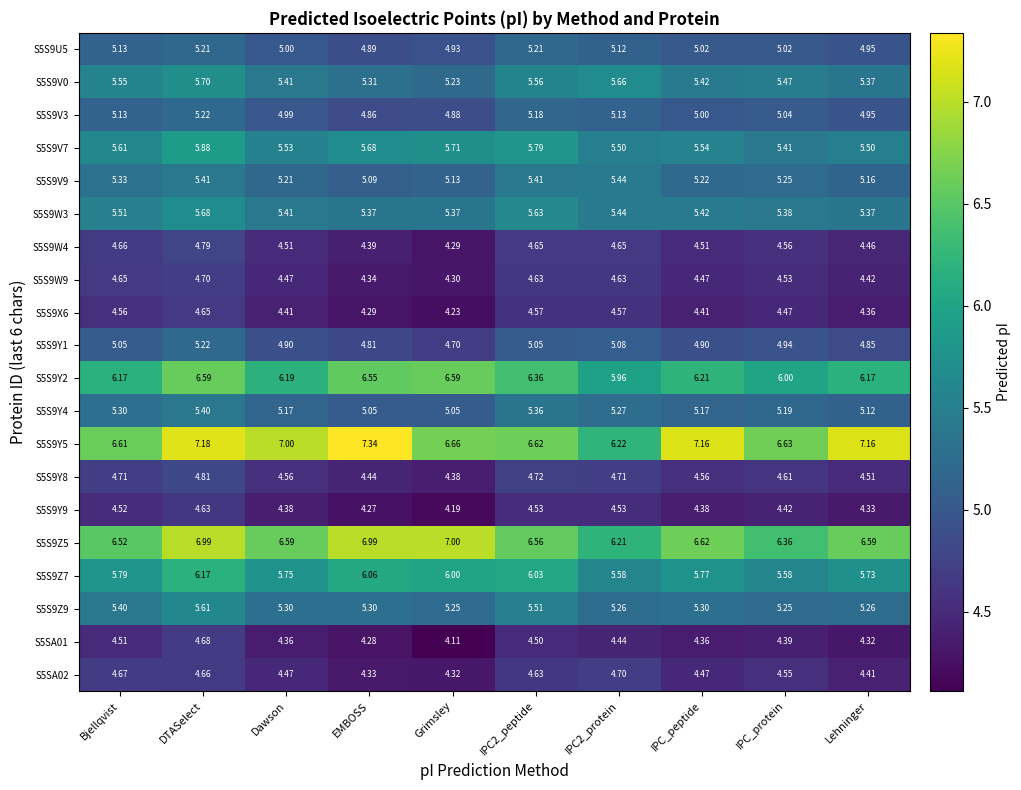

Which category has the highest value in the S5S9X6 series?

DTASelect